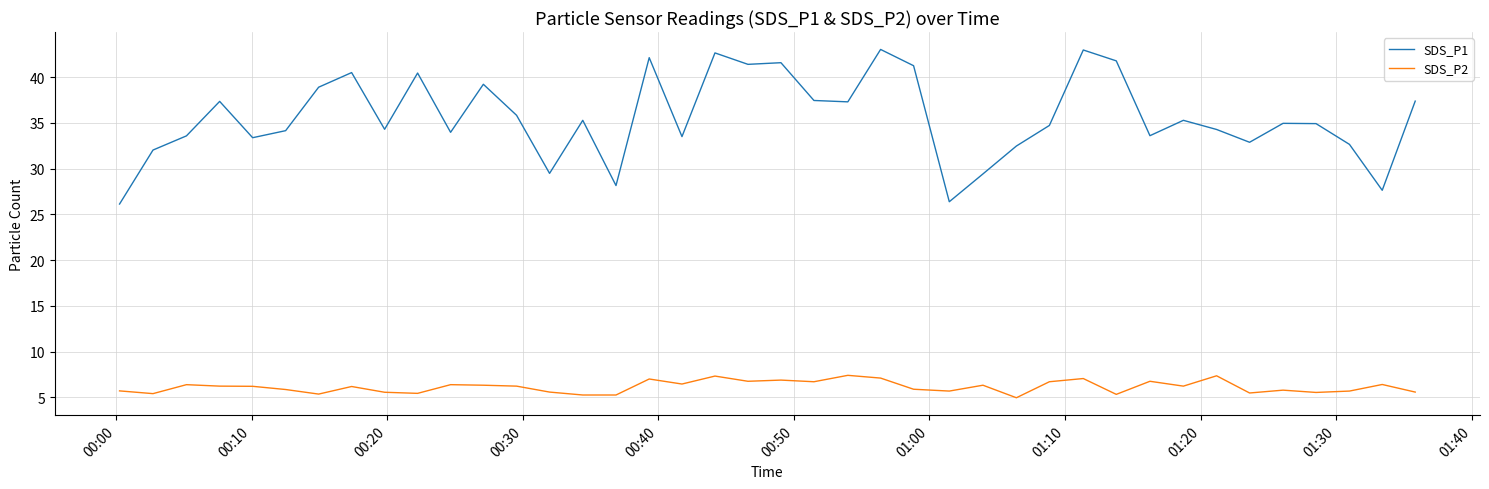

Which series has the largest range (max minus min)?

SDS_P1